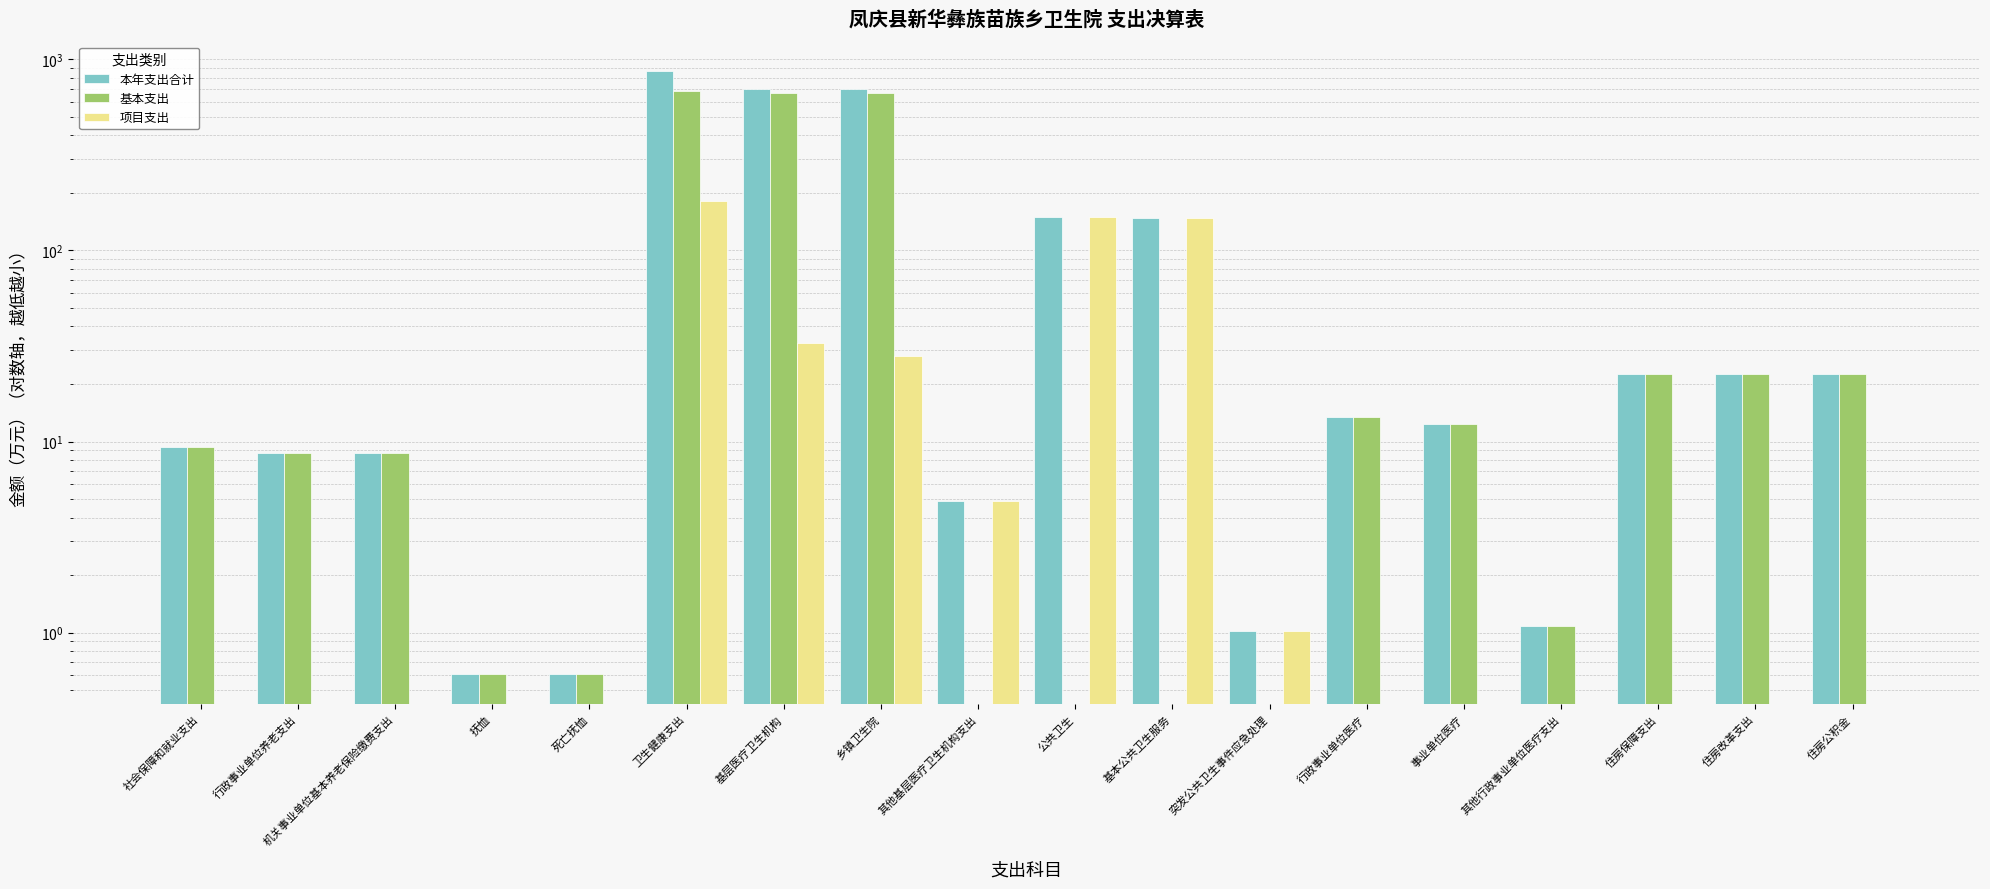

Which label corresponds to the largest value in the chart?

卫生健康支出